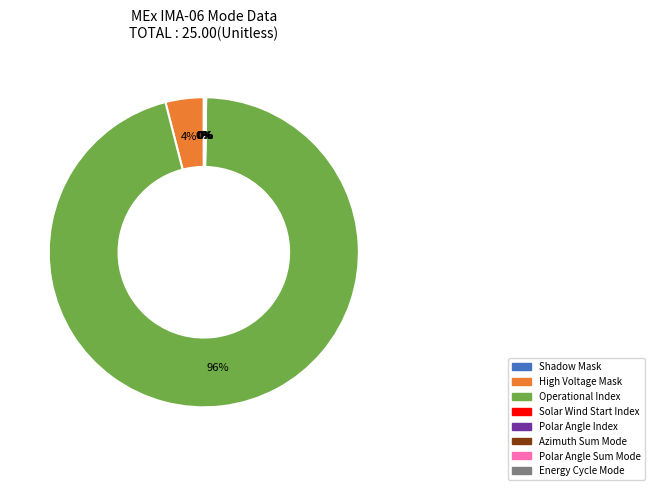

Which slice is the largest?

High Voltage Mask